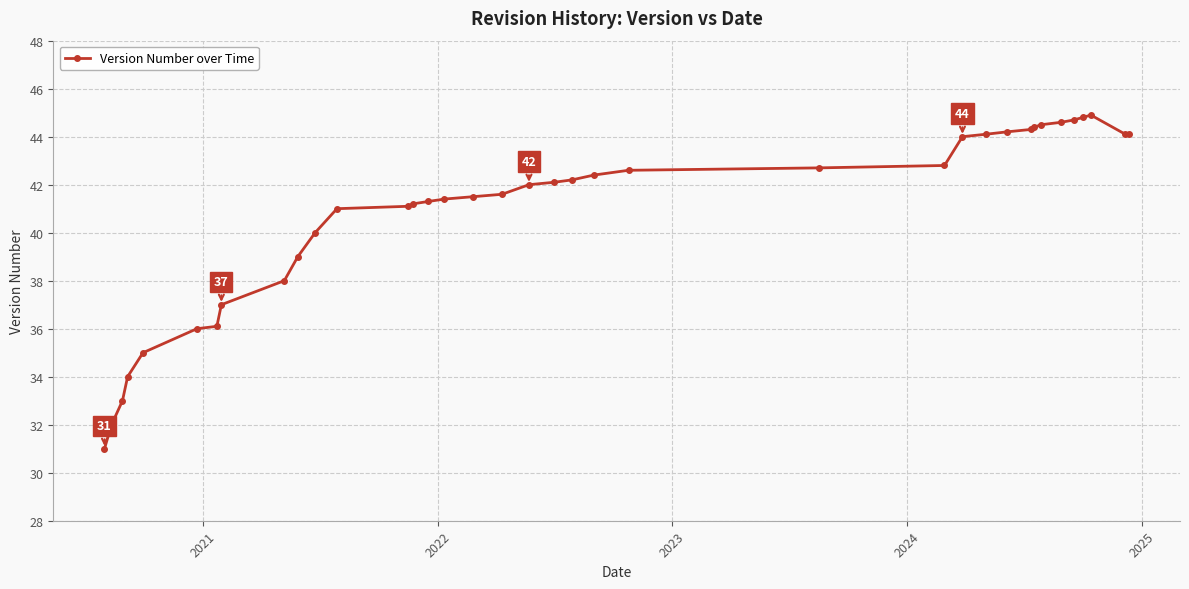

Reading left to right, what are all the values shown in this chart?

31.0	32.0	33.0	34.0	35.0	36.0	36.1	37.0	38.0	39.0	40.0	41.0	41.1	41.2	41.3	41.4	41.5	41.6	42.0	42.1	42.2	42.4	42.6	42.7	42.8	44.0	44.1	44.2	44.3	44.4	44.5	44.6	44.7	44.8	44.9	44.1	44.1